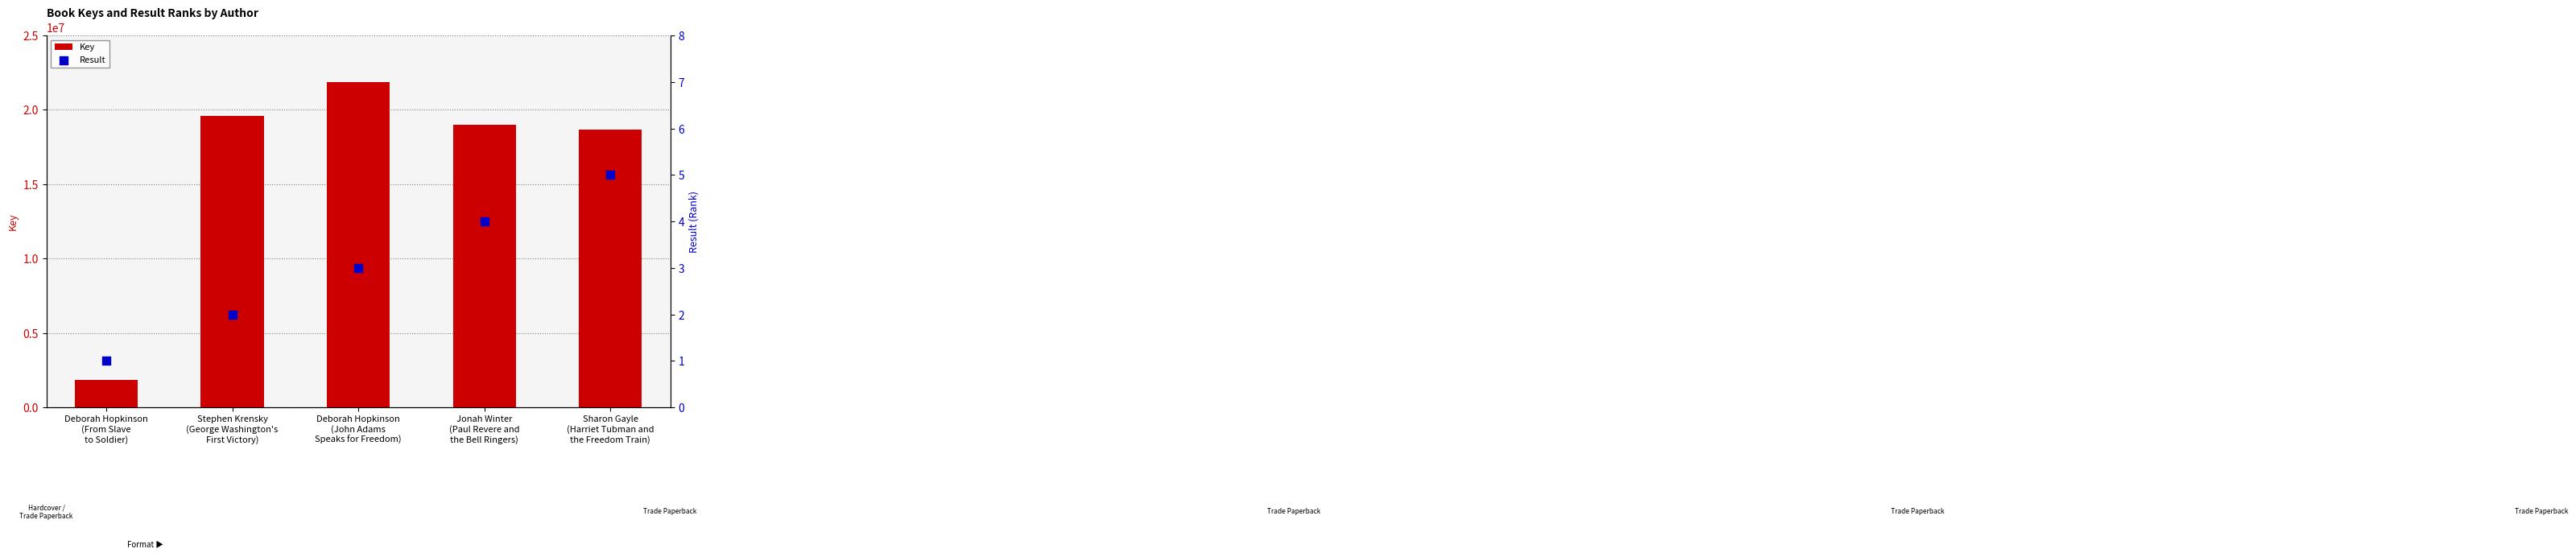

At how many categories does at least one series exceed 12095299?

4